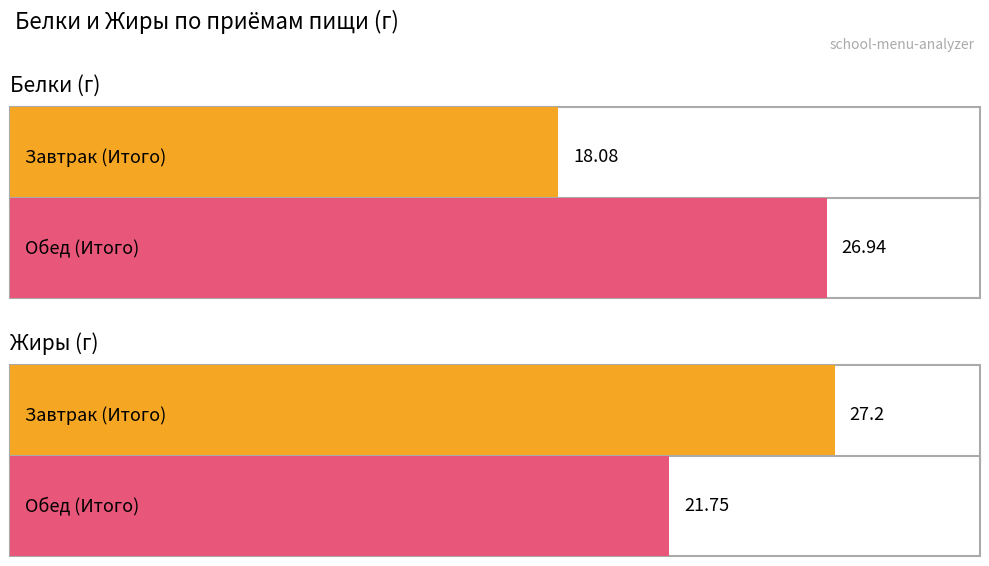

At which category is the sum across all series the highest?

Обед (Итого)